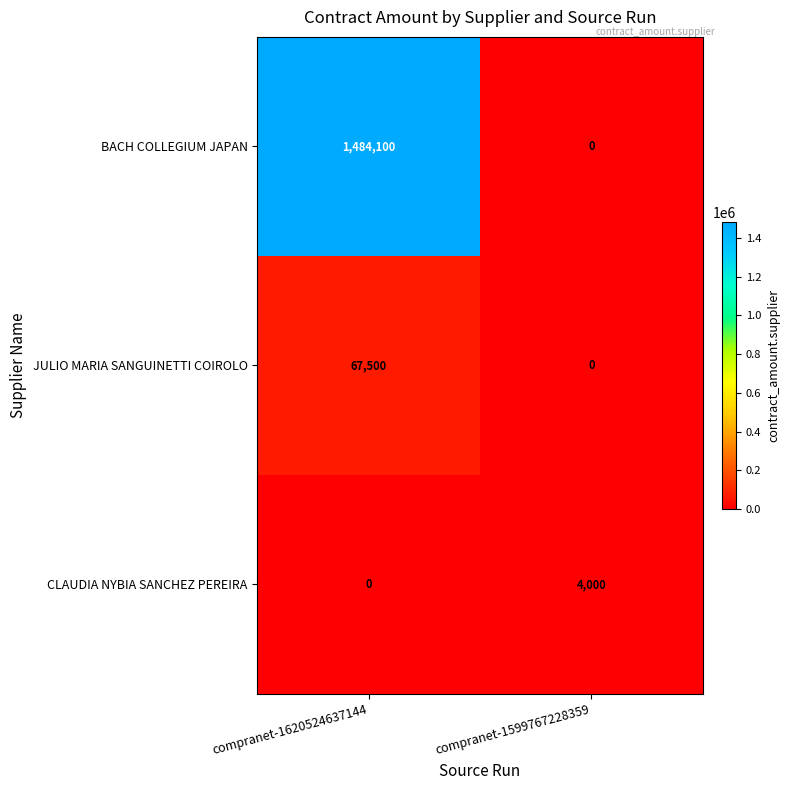

Reading left to right, list all the values displayed in this chart.

BACH COLLEGIUM JAPAN: 1484100	0
JULIO MARIA SANGUINETTI COIROLO: 67500	0
CLAUDIA NYBIA SANCHEZ PEREIRA: 0	4000